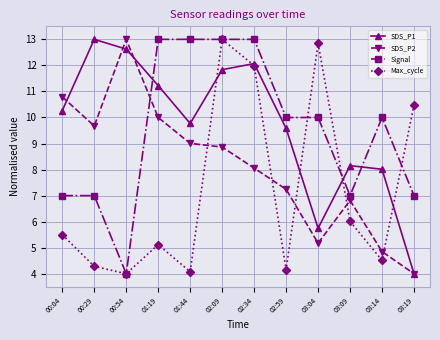

What is the difference between the highest and lowest values at 02:09?

4.1